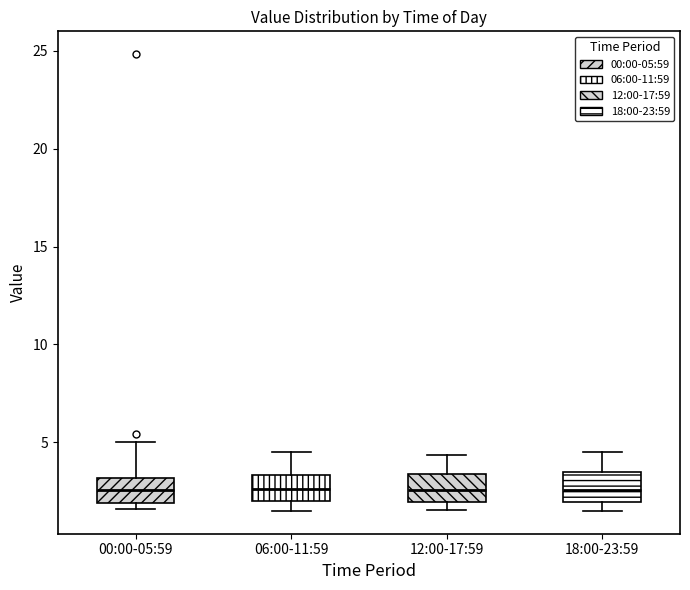

Reading left to right, transcribe this box plot: for each box, give where its median line is, the range the box spans, and where its two whiskers end, as read against the y-axis. The values are not printed on the chart, so give them approximately, as read against the axis.

00:00-05:59: median 2.5, box 2.0 to 3.0, whiskers 1.5 to 5.0
06:00-11:59: median 2.5, box 2.0 to 3.5, whiskers 1.5 to 4.5
12:00-17:59: median 2.5, box 2.0 to 3.5, whiskers 1.5 to 4.5
18:00-23:59: median 2.5, box 2.0 to 3.5, whiskers 1.5 to 4.5